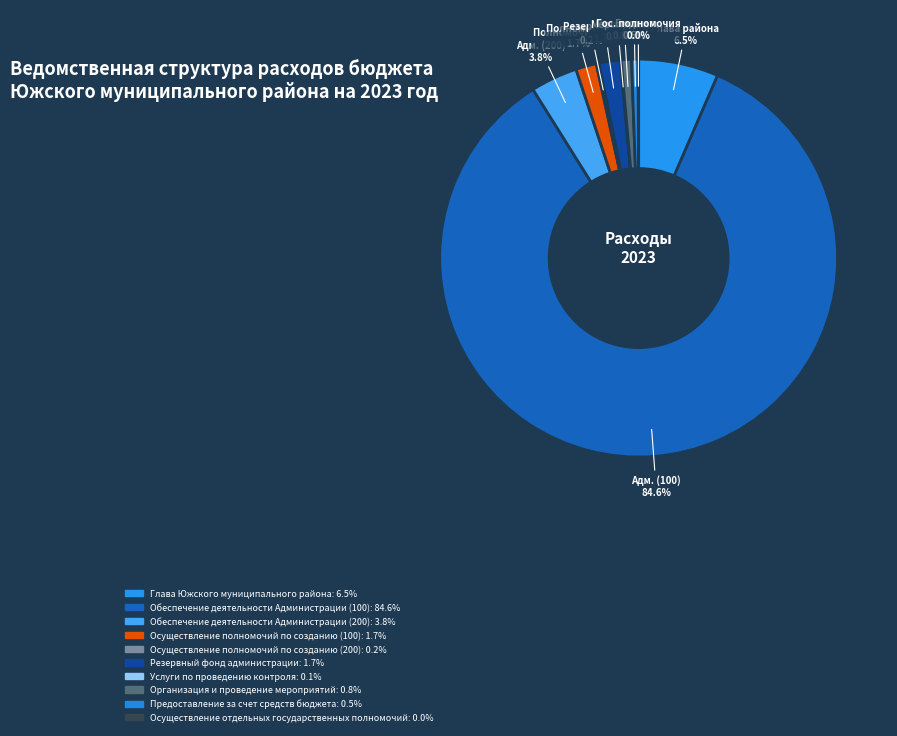

How many segments does this pie chart have?

10